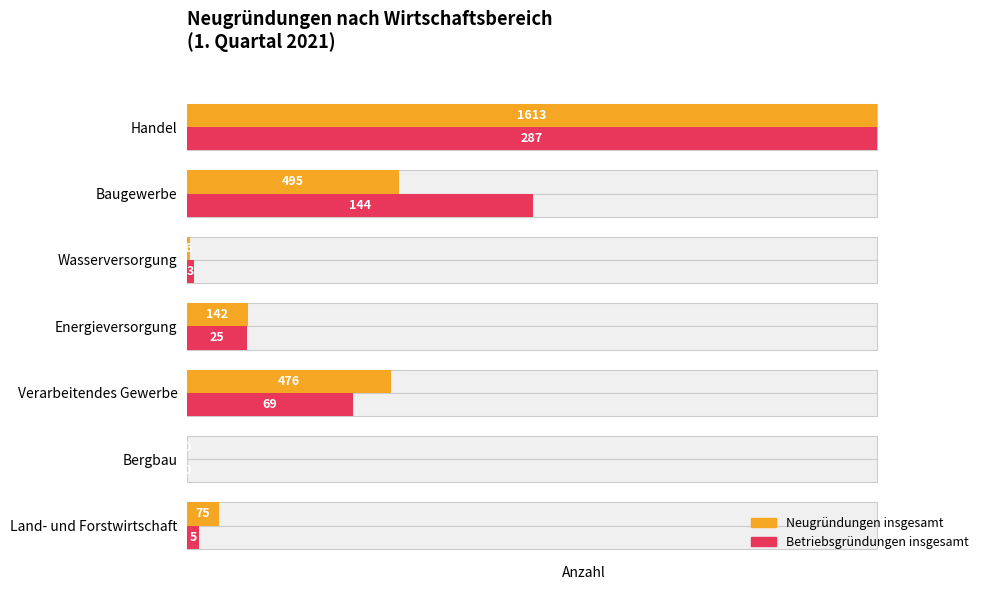

Are the bars grouped side by side (vs. stacked)?

Yes